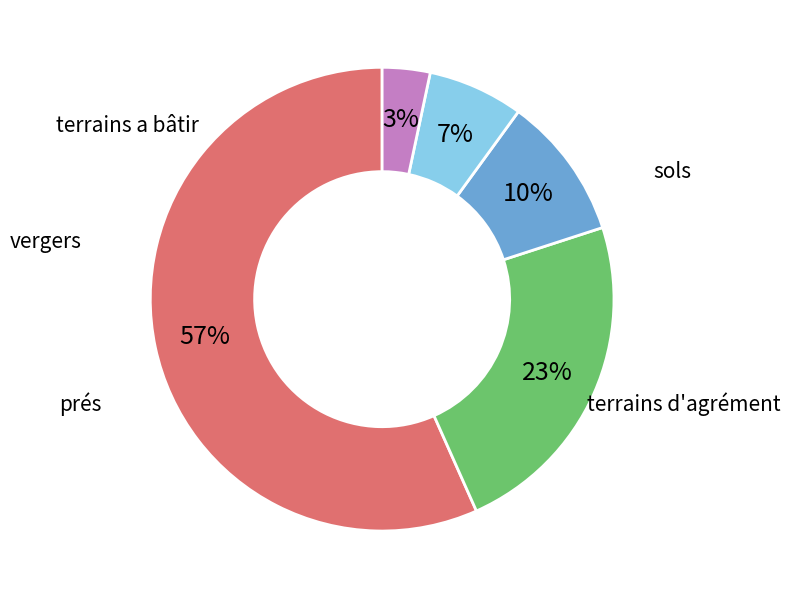

Does any single category account for the majority?

Yes